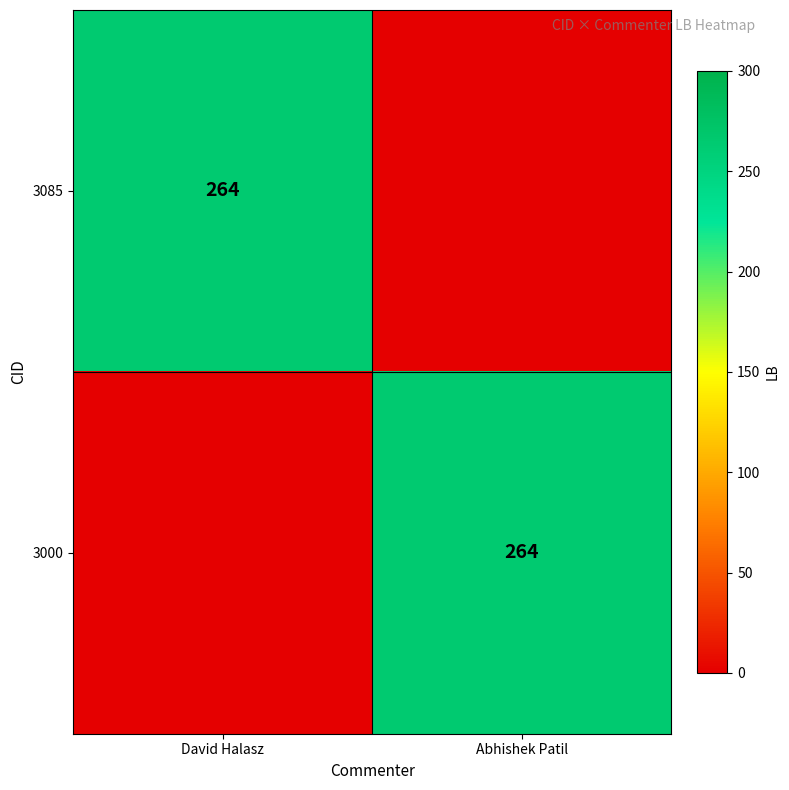

At how many categories does at least one series exceed 207?

2